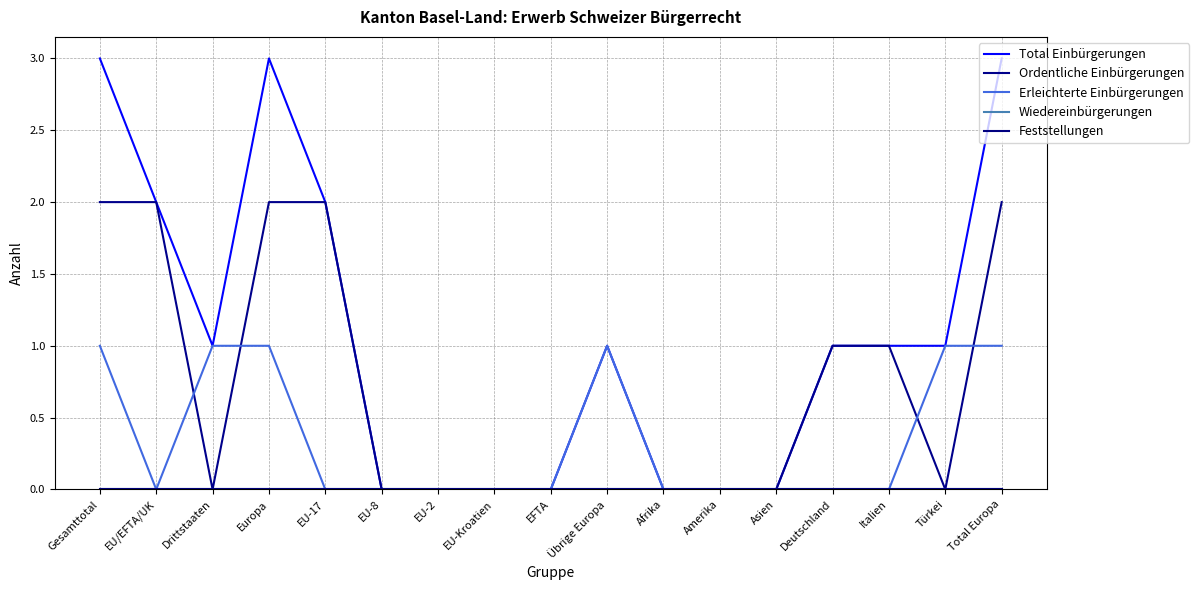

At how many categories does at least one series exceed 0?

10